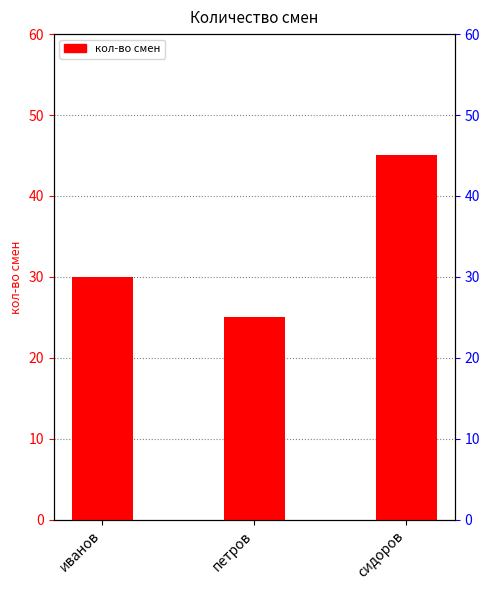

True or false: the data shows 30 at иванов.

True